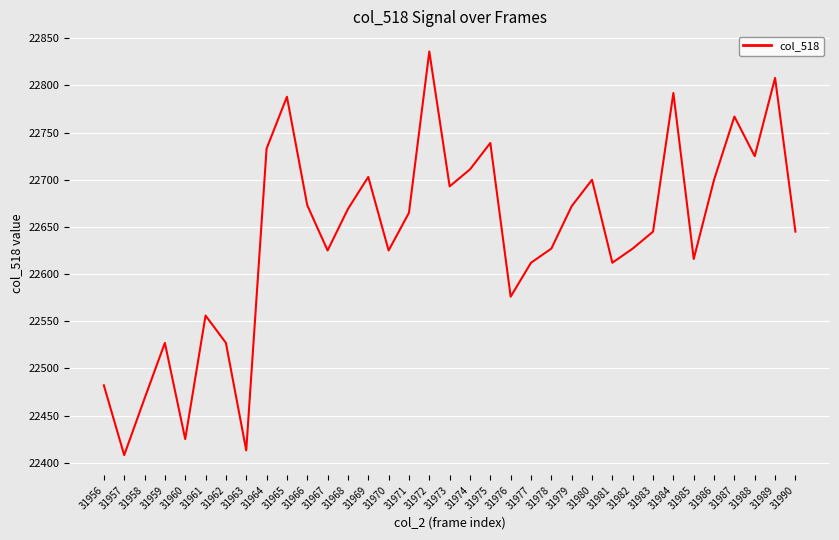

Which category has the highest value across all series?

31972